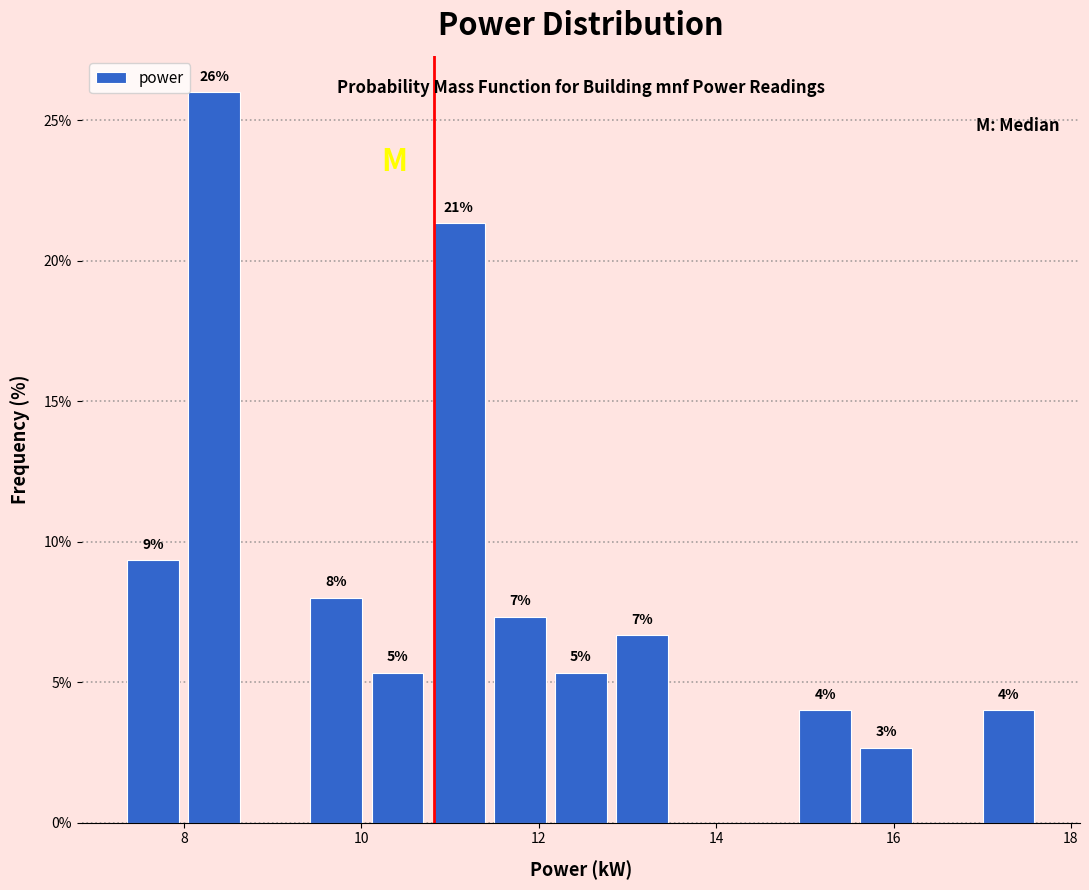

Read against the x-axis, roughly where is the centre of the tallest bar?

8.4